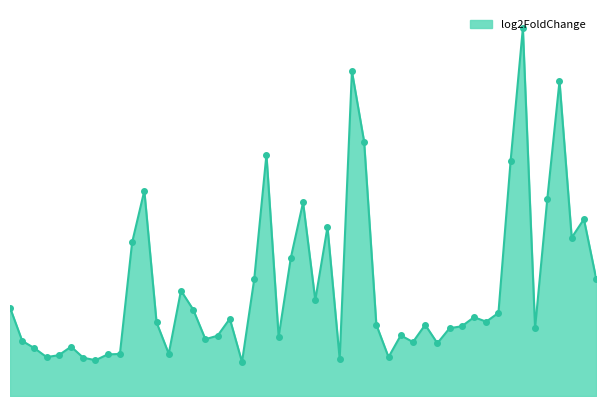

What is the smallest value displayed?

1.2